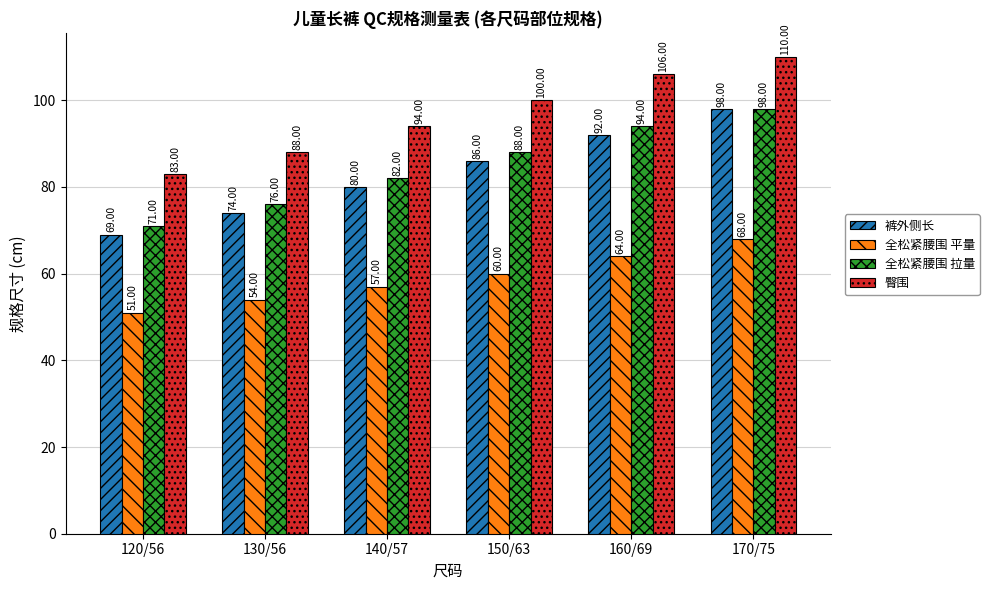

What are all the series names shown in the legend?

裤外侧长, 全松紧腰围 平量, 全松紧腰围 拉量, 臀围